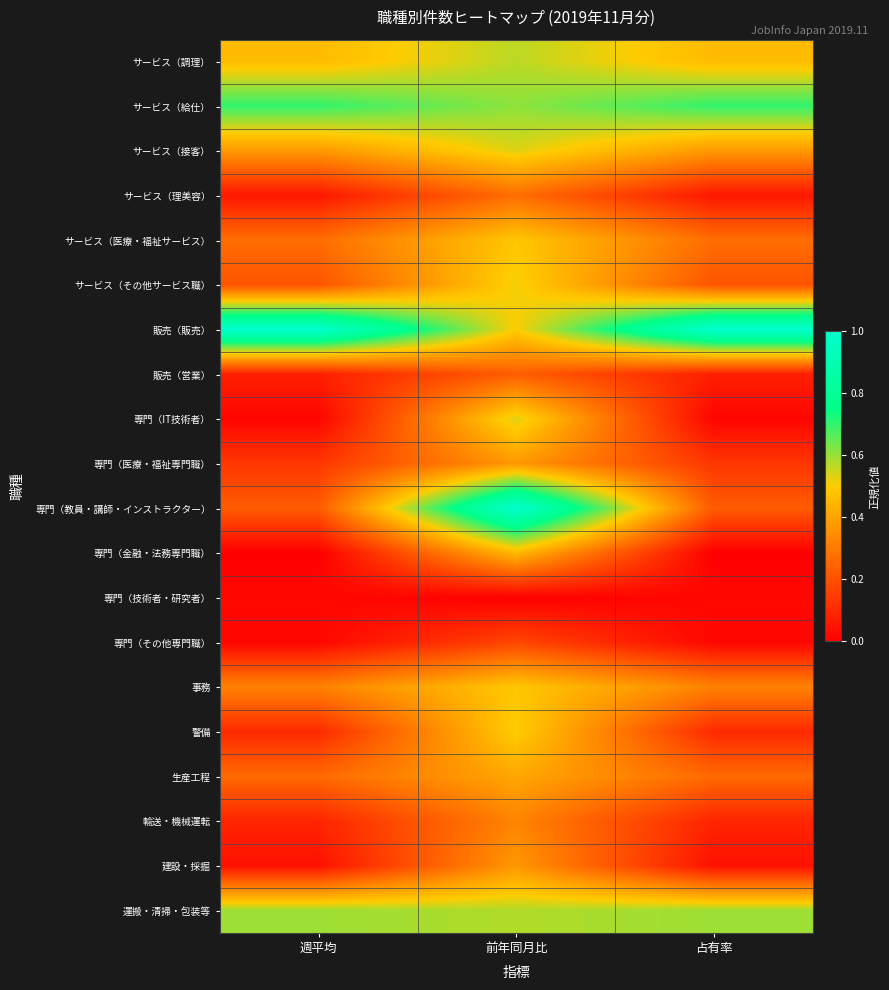

Between 占有率 and 前年同月比, which is larger?

前年同月比